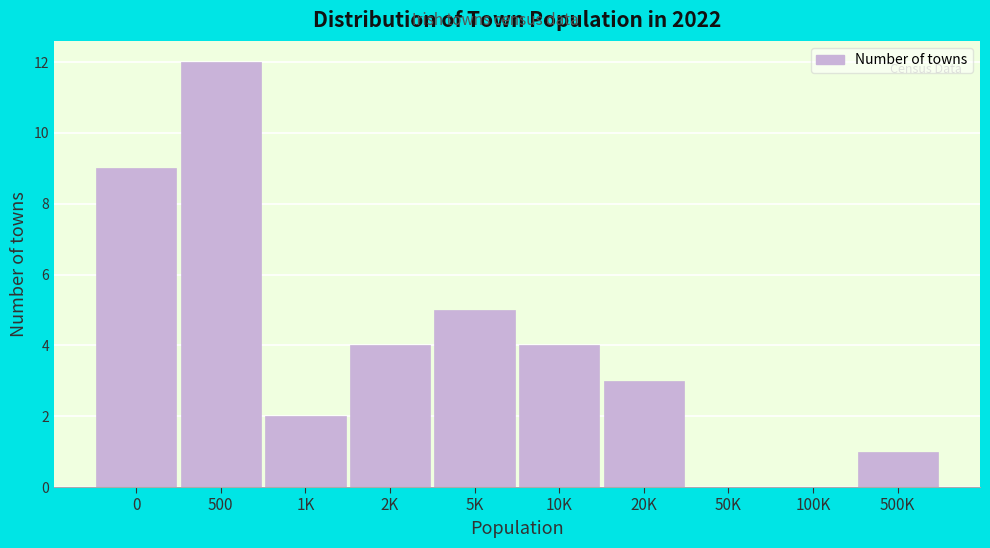

Reading right to left, list all the values displayed in this chart.

500K=1	100K=0	50K=0	20K=3	10K=4	5K=5	2K=4	1K=2	500=12	0=9